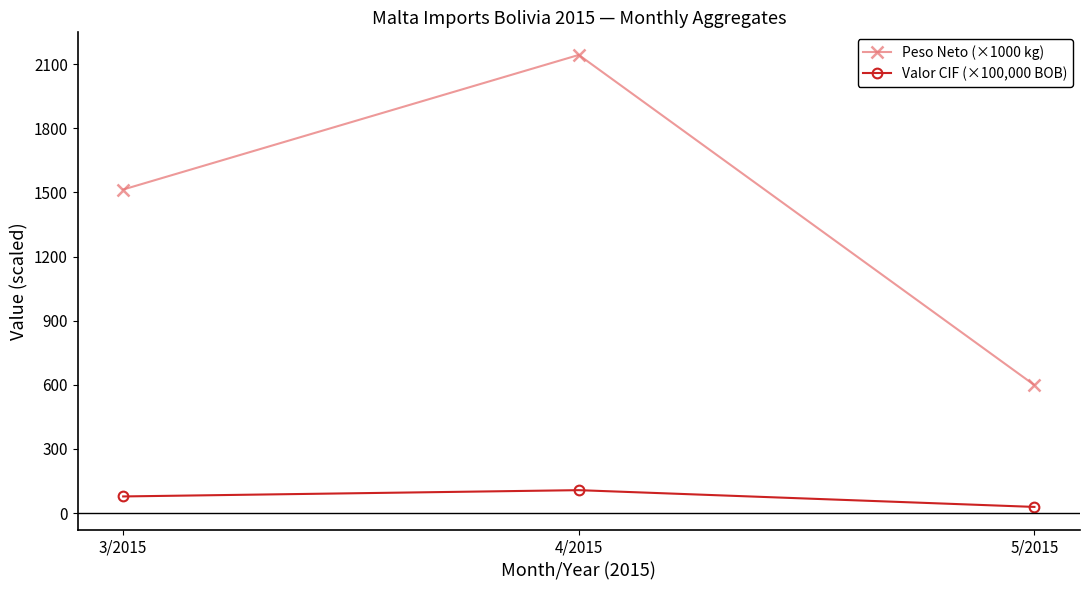

Read the Valor CIF (×100,000 BOB) value at 4/2015.

107.5